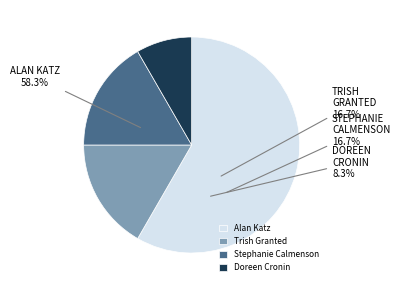

Approximately how many times larger is the value at Alan Katz compared to Doreen Cronin?

7.0